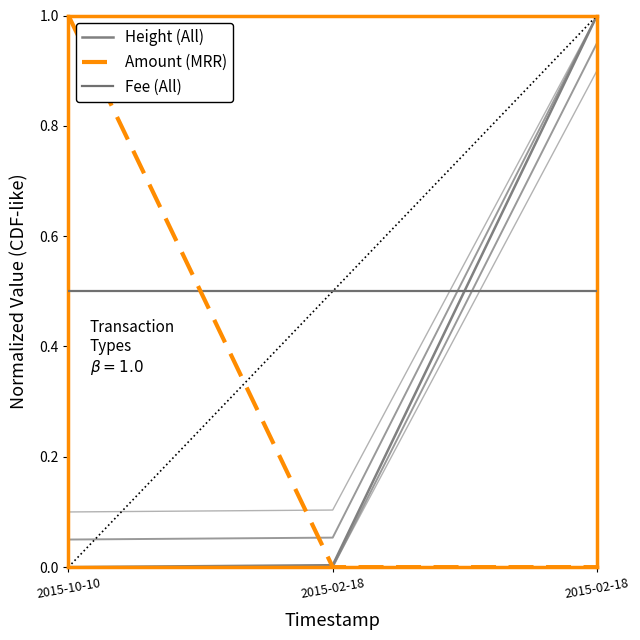

Reading left to right, list all the values displayed in this chart.

Height (All): 0.0	0.0	1.0
Amount (MRR): 1.0	0.0	0.0
Fee (All): 0.5	0.5	0.5